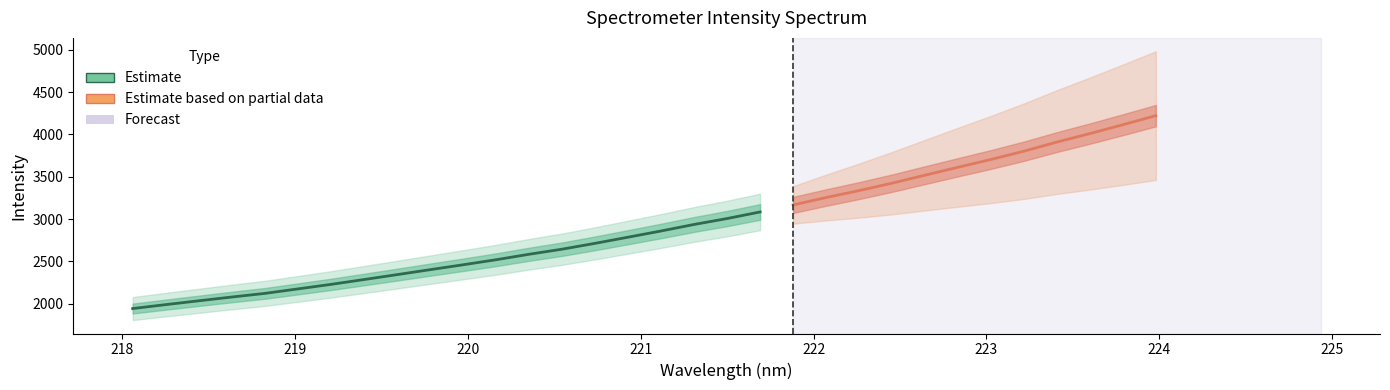

What is the difference between the highest and lowest values at 1?

1770.6